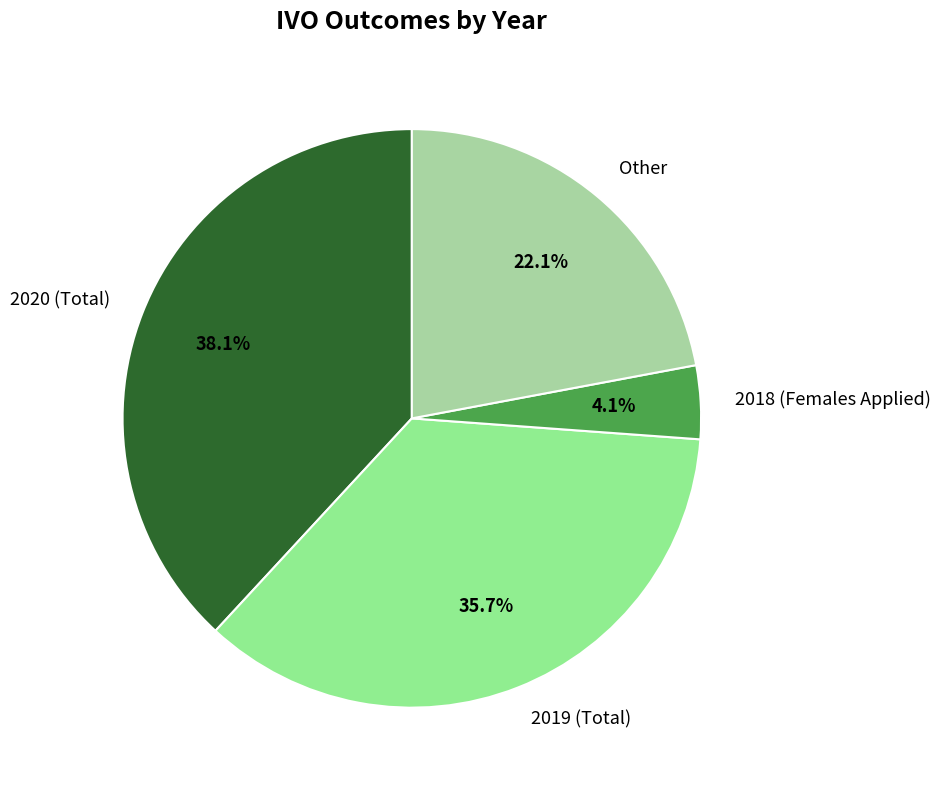

Approximately how many times larger is the value at 2020 (Total) compared to Other?

1.7